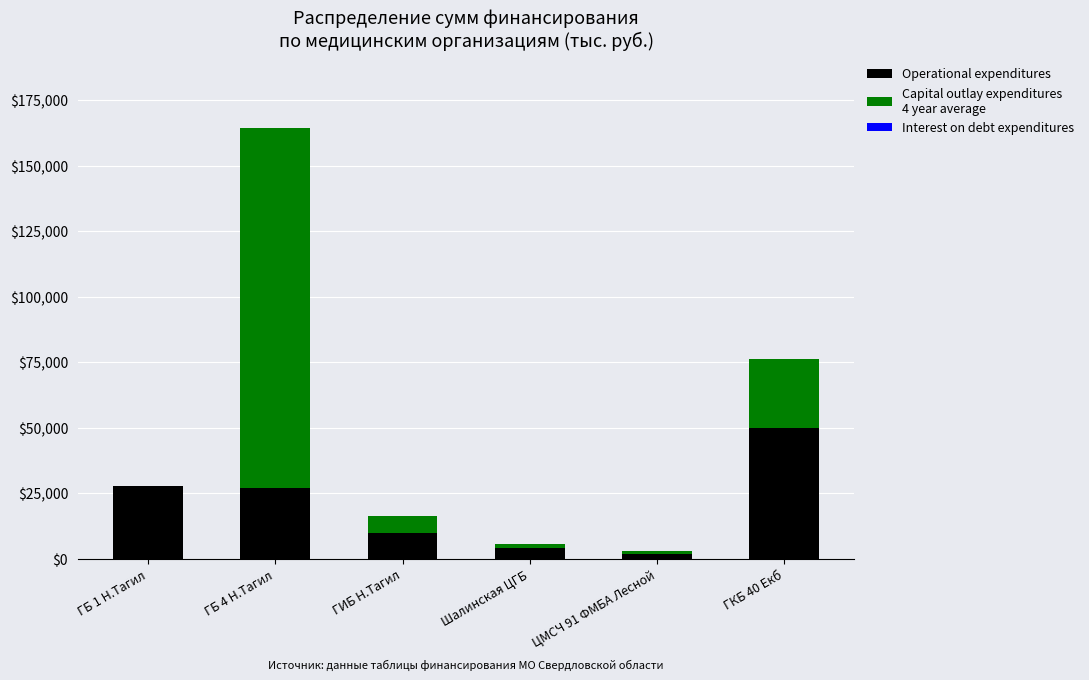

Count the number of categories in the chart.

6